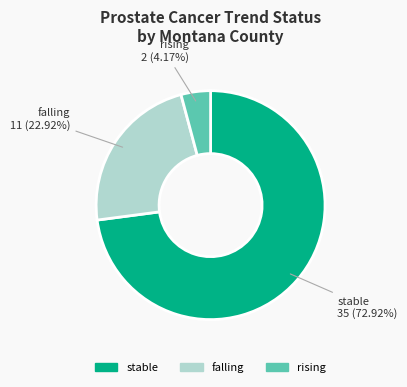

To the nearest percent, what is the difference between the largest and smallest slice percentages?

69%